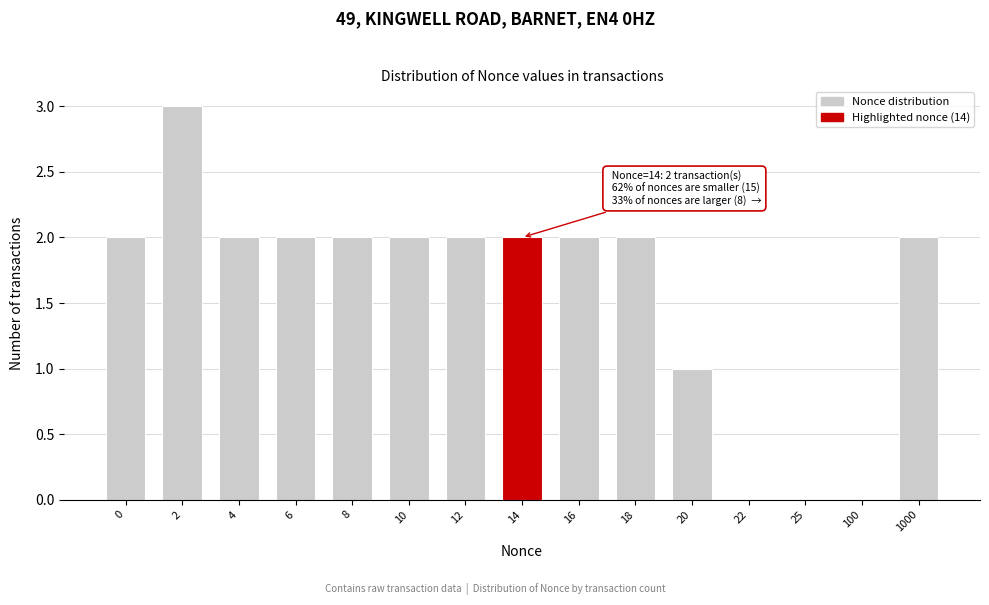

Reading left to right, extract all data points from this chart.

0=2	2=3	4=2	6=2	8=2	10=2	12=2	14=2	16=2	18=2	20=1	22=0	25=0	100=0	1000=2